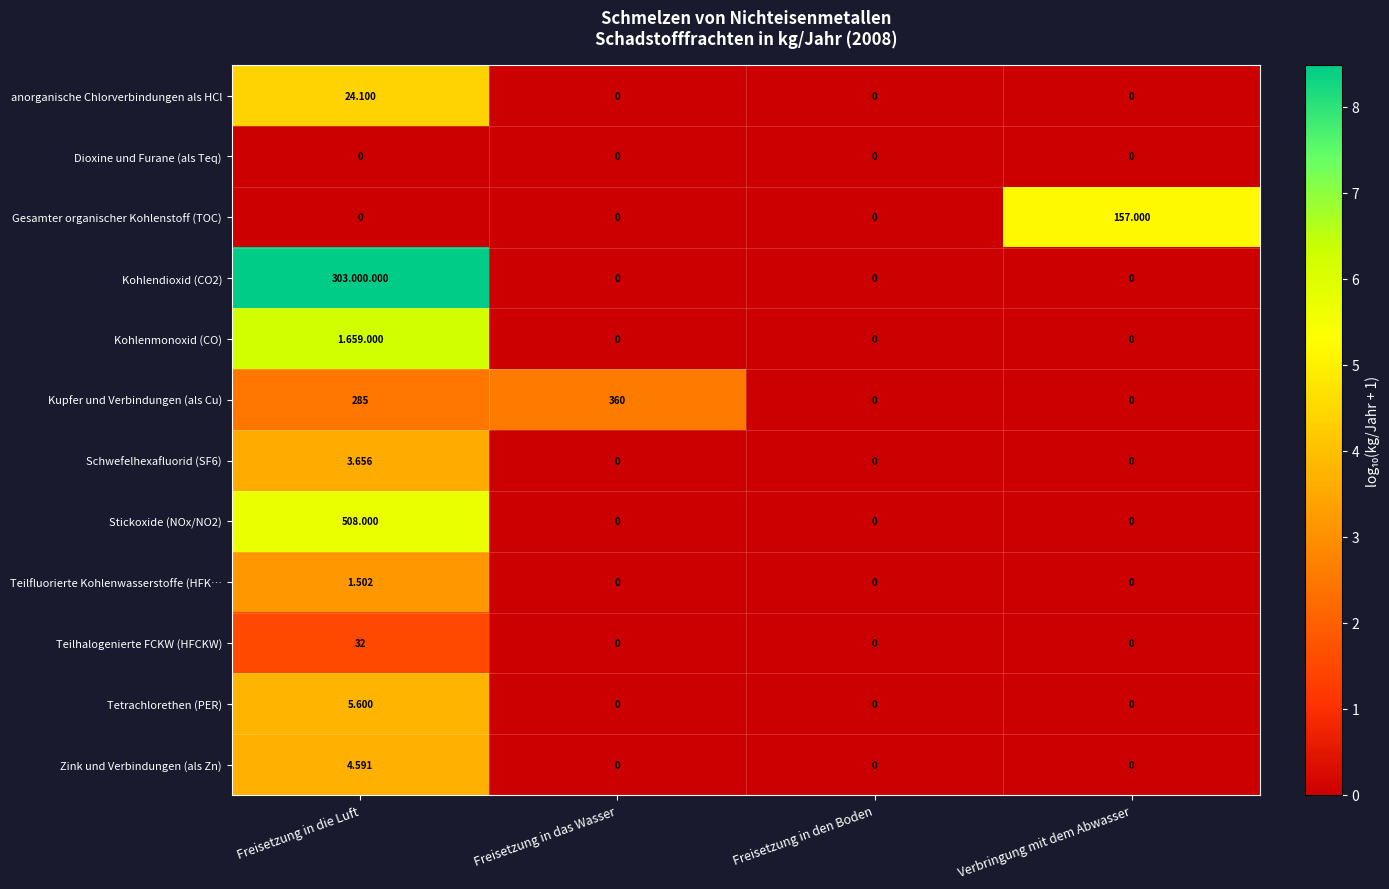

At which label does Teilfluorierte Kohlenwasserstoffe (HFK… reach its peak?

Freisetzung in die Luft